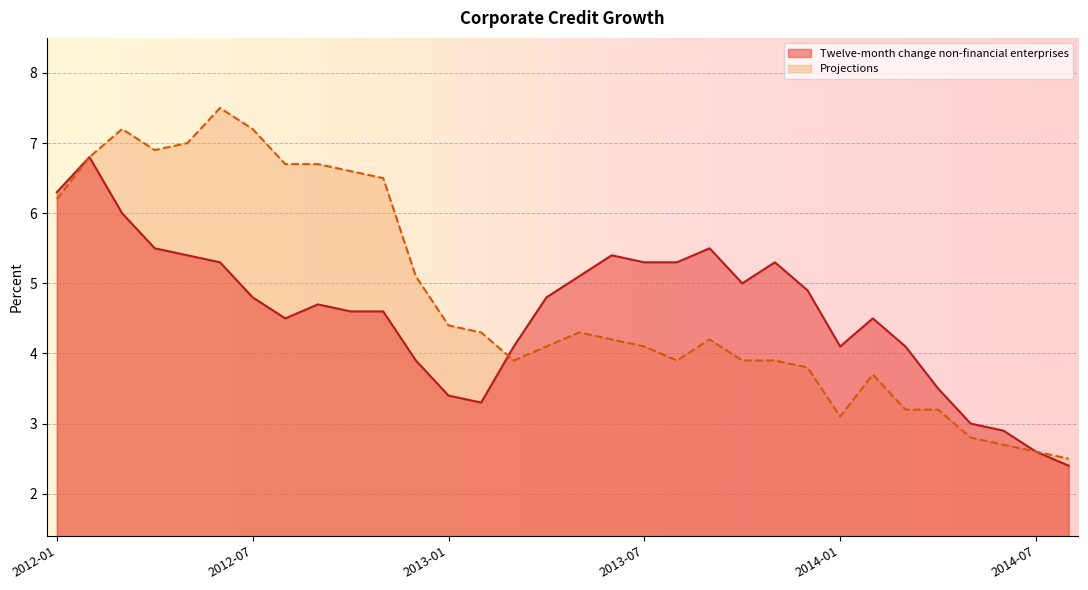

What are all the series names shown in the legend?

Twelve-month change non-financial enterprises, Projections